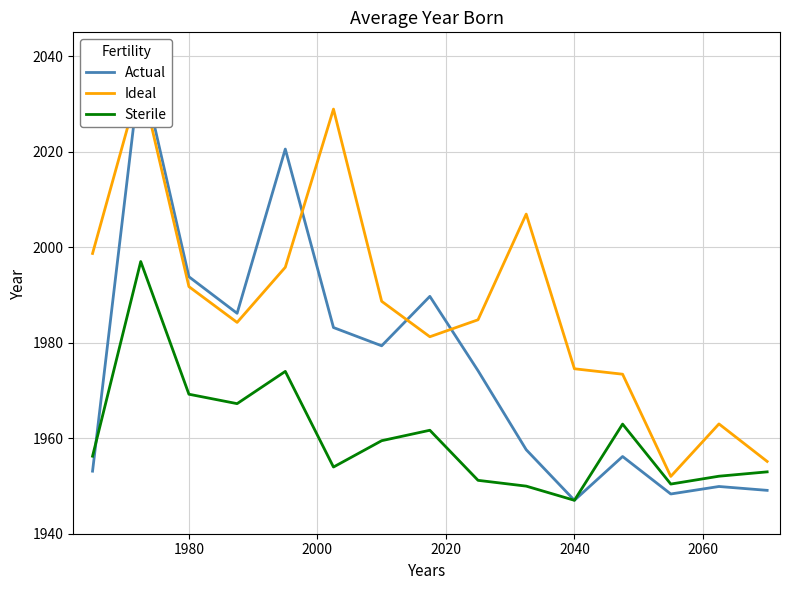

At which label does Sterile reach its minimum?

2040